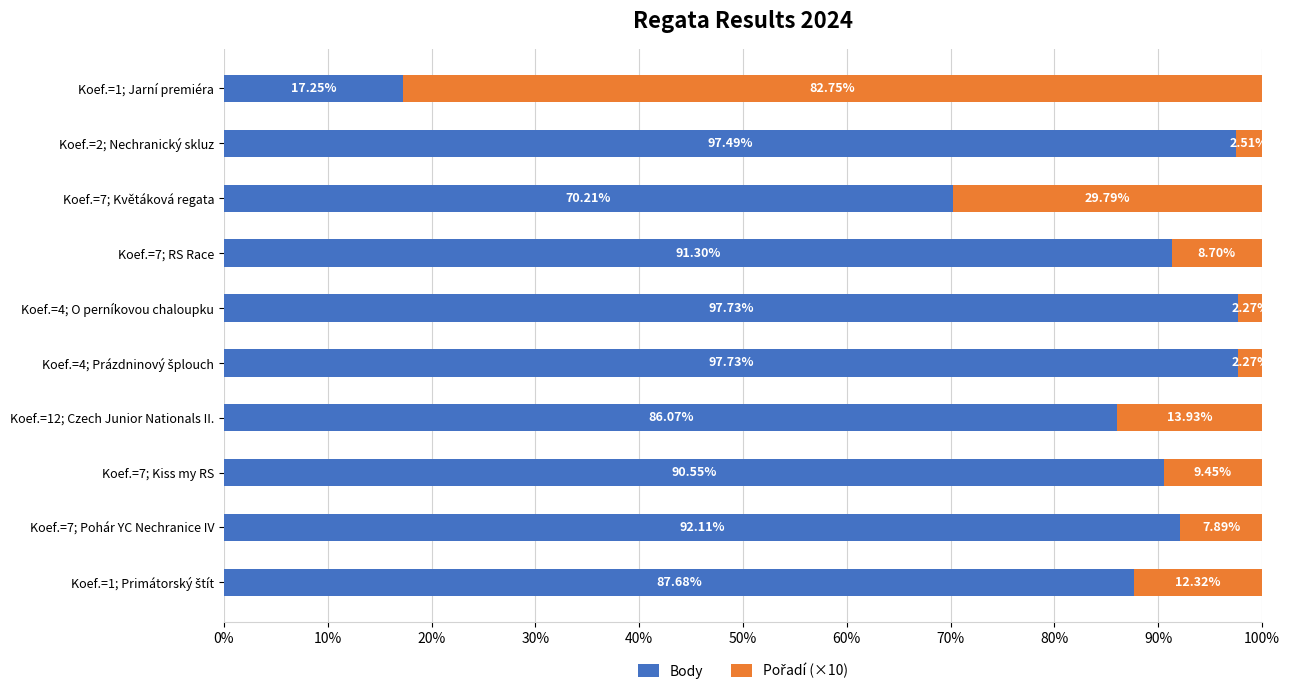

What is the difference between the second highest and minimum values in the Body series?

80.5